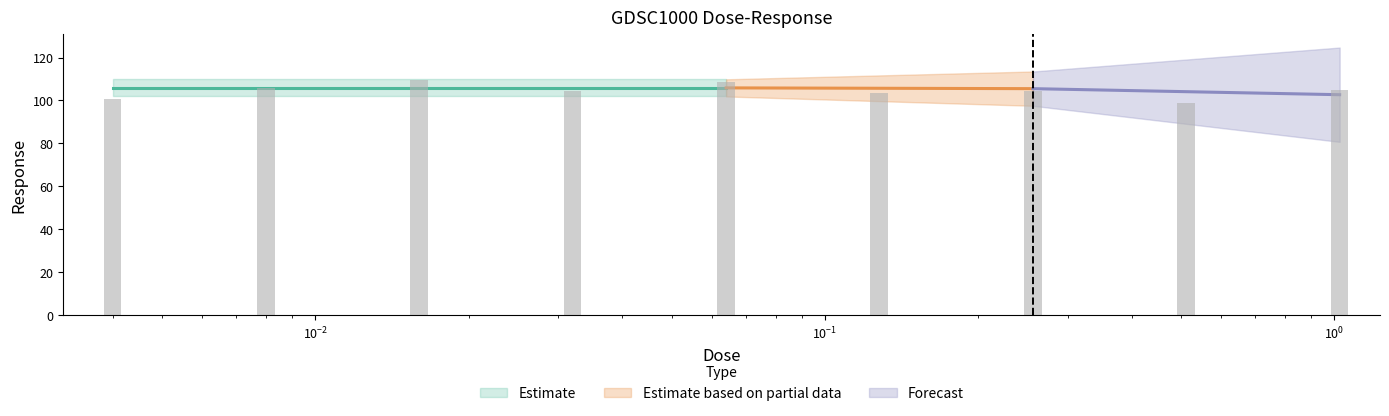

Read the value at 0.512.

99.0